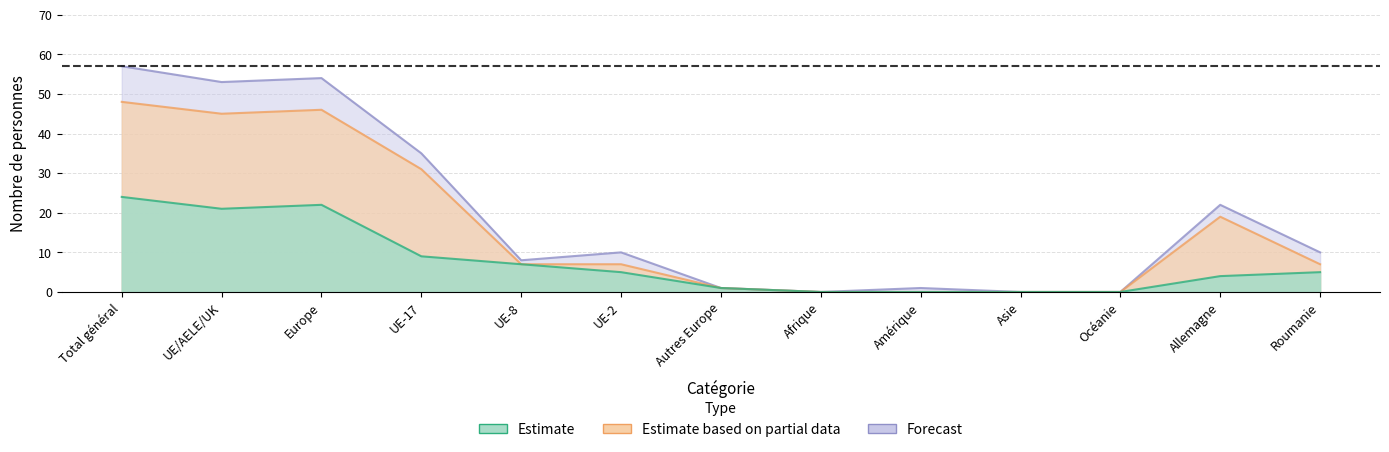

True or false: Prestataires services Total has more than 2 points higher than both neighbors.

False